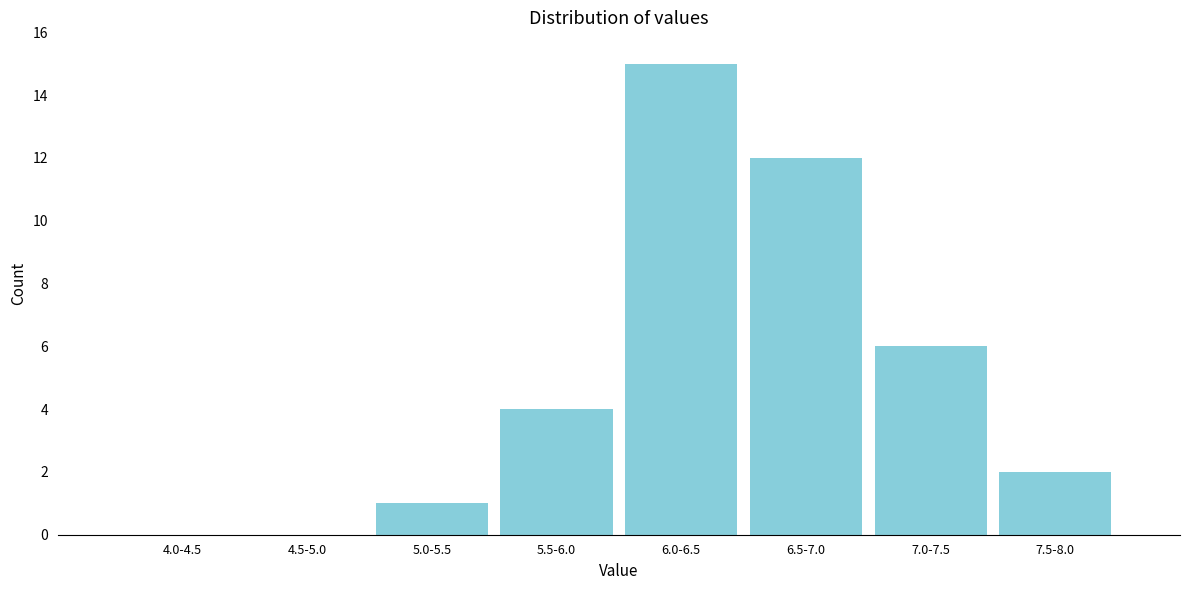

Reading right to left, extract all data points from this chart.

7.5-8.0=2	7.0-7.5=6	6.5-7.0=12	6.0-6.5=15	5.5-6.0=4	5.0-5.5=1	4.5-5.0=0	4.0-4.5=0